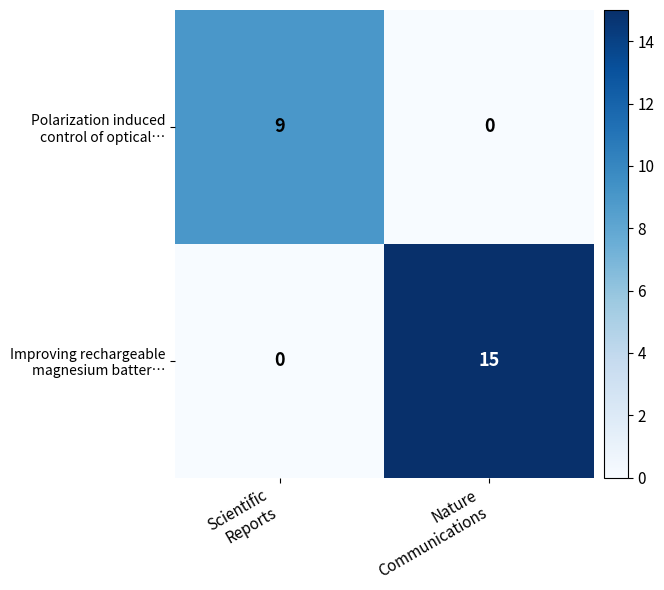

What is the greatest value displayed?

15